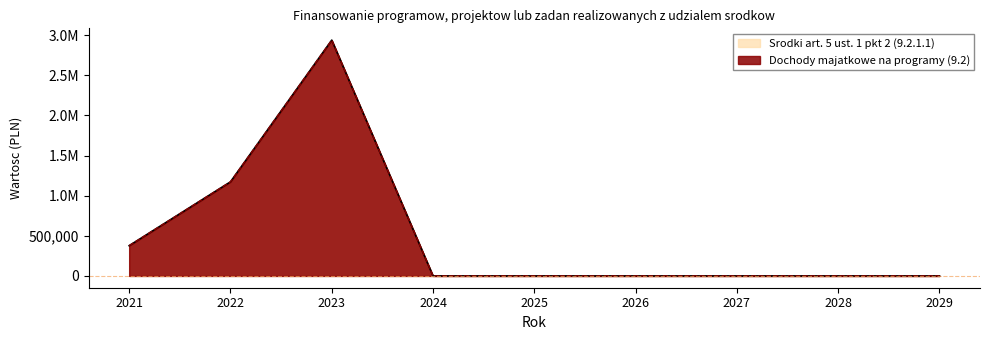

What is the greatest value displayed?

2939582